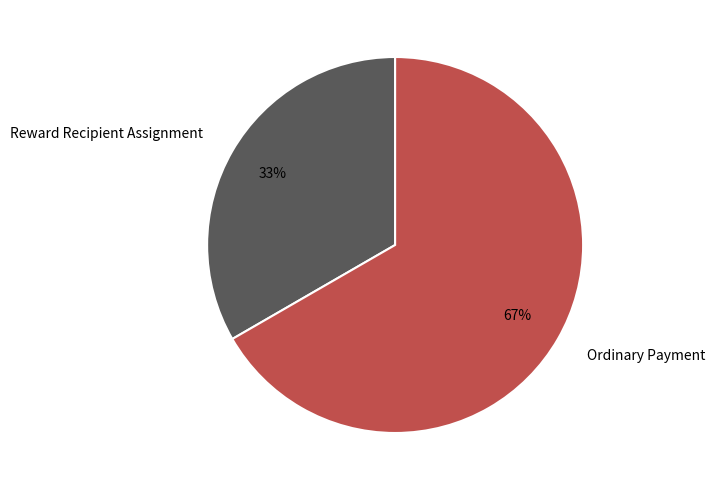

Does Ordinary Payment represent more than half of the total?

Yes